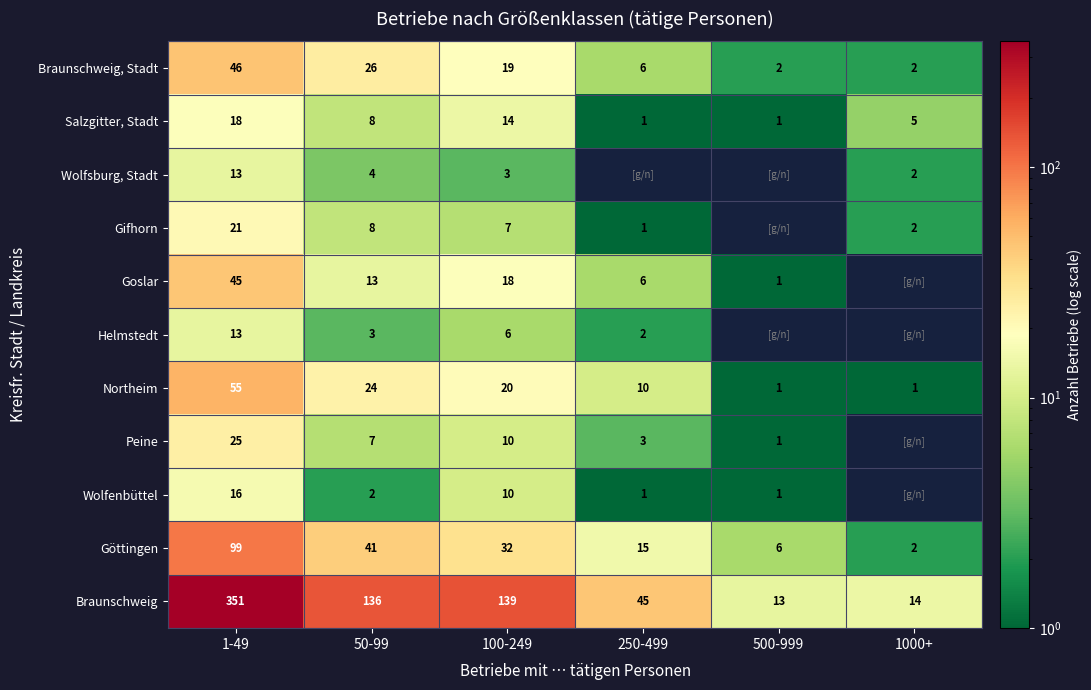

Read the Braunschweig value at 250-499, to the nearest 5.

45